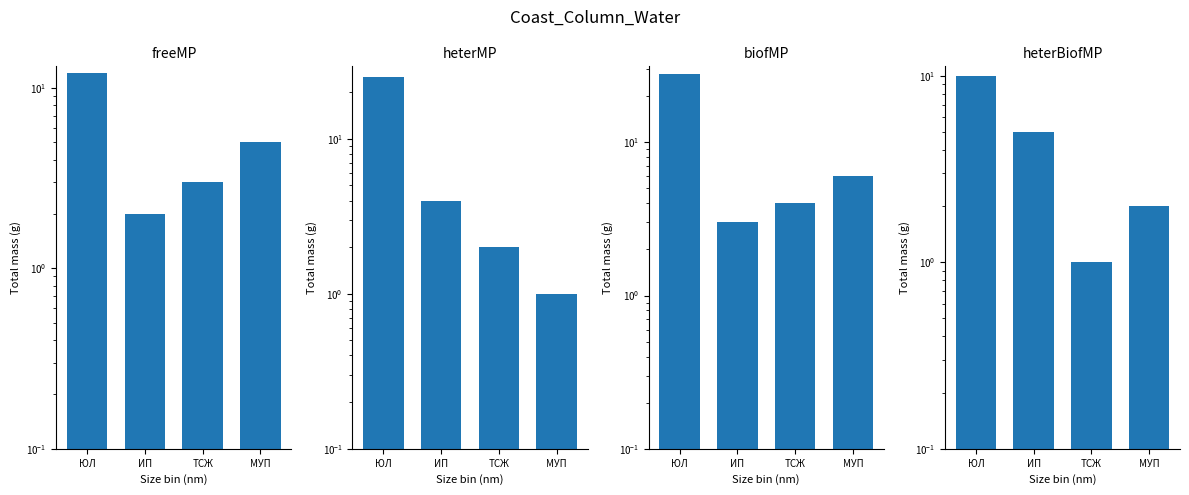

What is the value of the heterBiofMP bar at the 4th from the left?

2